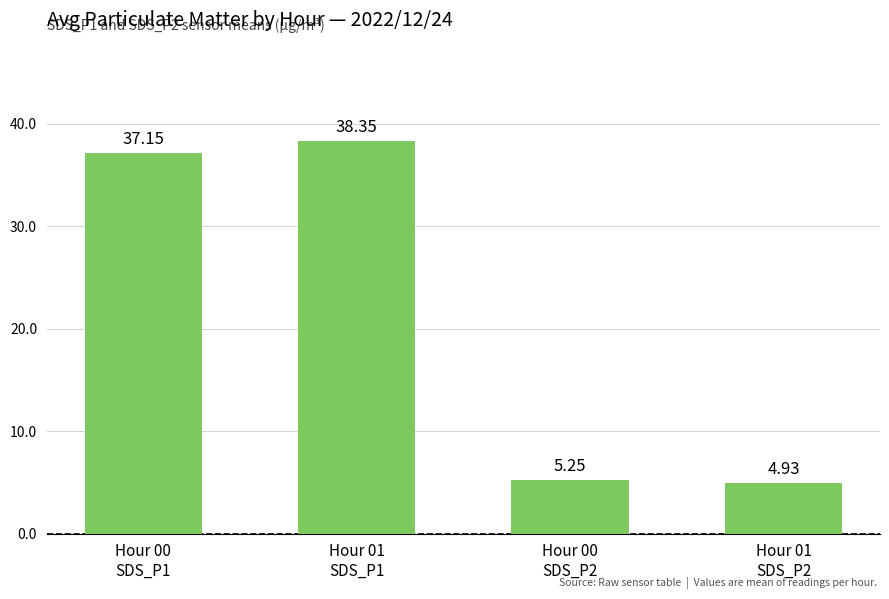

How many data points are less than 37?

2